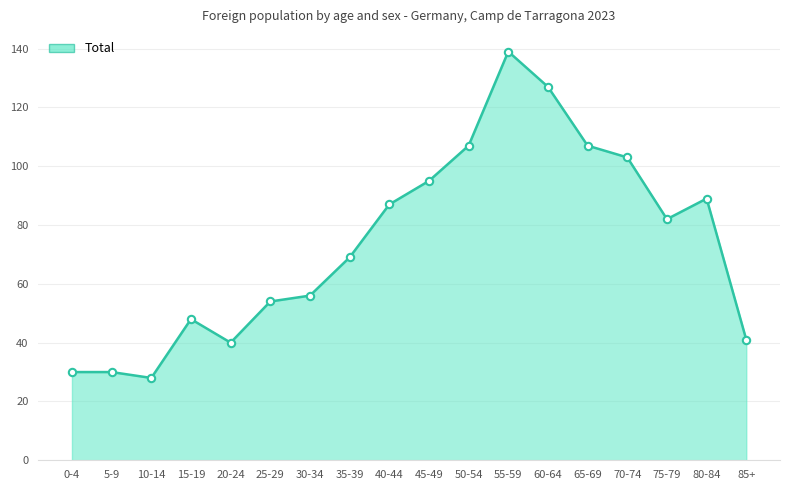

At how many categories does at least one series exceed 21?

18